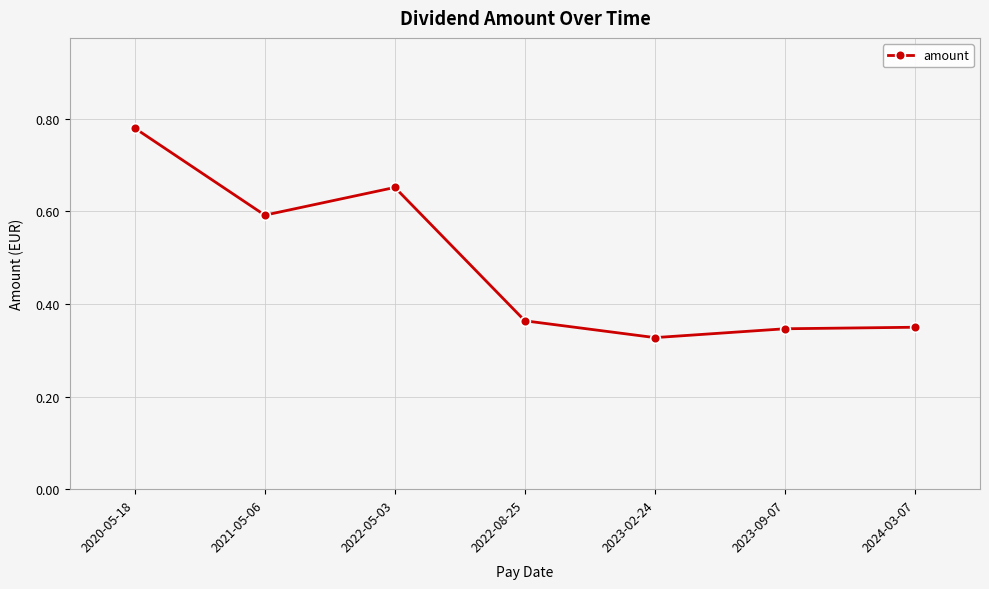

Which has a higher value, 2024-03-07 or 2021-05-06?

2021-05-06